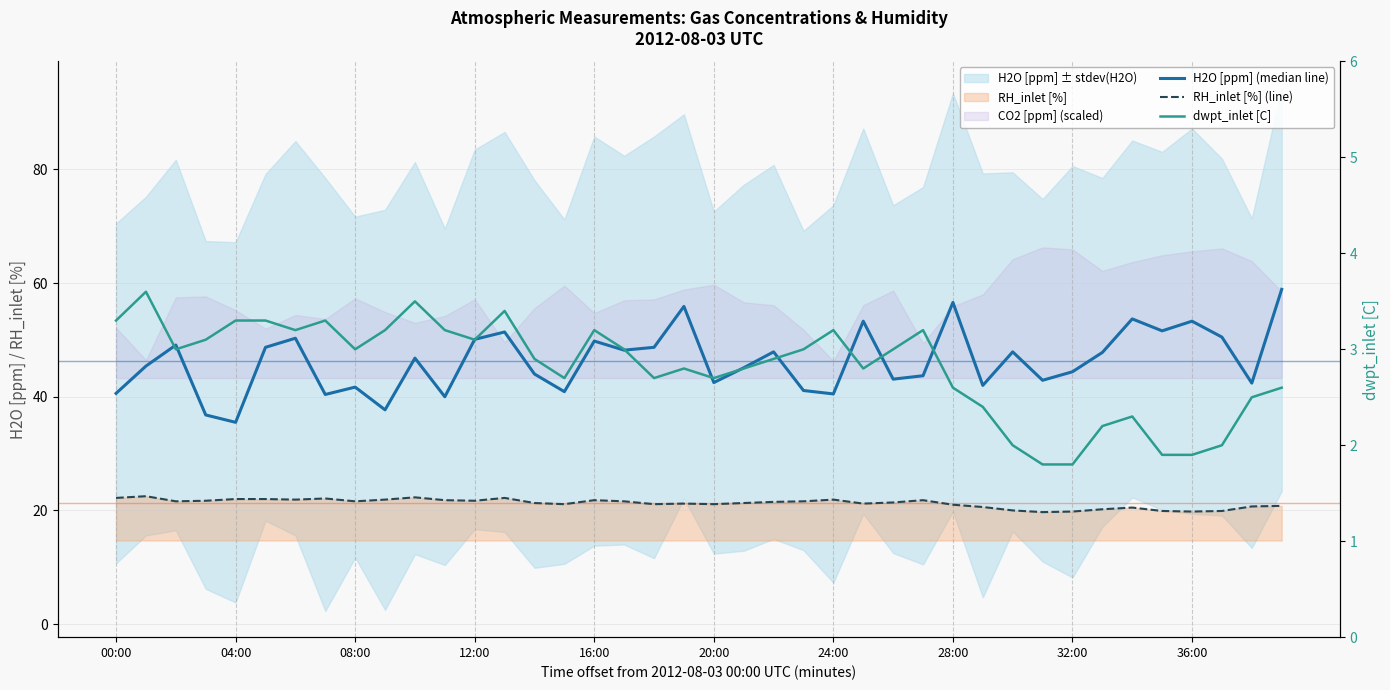

Reading left to right, extract all data points from this chart.

H2O [ppm] (median line): 40.6	45.4	49.1	36.8	35.5	48.7	50.3	40.4	41.7	37.7	46.8	40.0	50.1	51.4	44.0	40.9	49.8	48.2	48.7	55.9	42.5	45.1	47.9	41.1	40.5	53.3	43.1	43.7	56.6	42.0	47.9	42.9	44.4	47.8	53.7	51.6	53.3	50.5	42.4	58.9
RH_inlet [%] (line): 22.2	22.5	21.6	21.7	22.0	22.0	21.9	22.1	21.6	21.9	22.3	21.8	21.7	22.2	21.3	21.1	21.8	21.6	21.1	21.2	21.1	21.3	21.5	21.6	21.9	21.2	21.4	21.8	21.0	20.6	20.0	19.7	19.8	20.2	20.5	19.9	19.8	19.9	20.7	20.8
dwpt_inlet [C]: 3.3	3.6	3.0	3.1	3.3	3.3	3.2	3.3	3.0	3.2	3.5	3.2	3.1	3.4	2.9	2.7	3.2	3.0	2.7	2.8	2.7	2.8	2.9	3.0	3.2	2.8	3.0	3.2	2.6	2.4	2.0	1.8	1.8	2.2	2.3	1.9	1.9	2.0	2.5	2.6